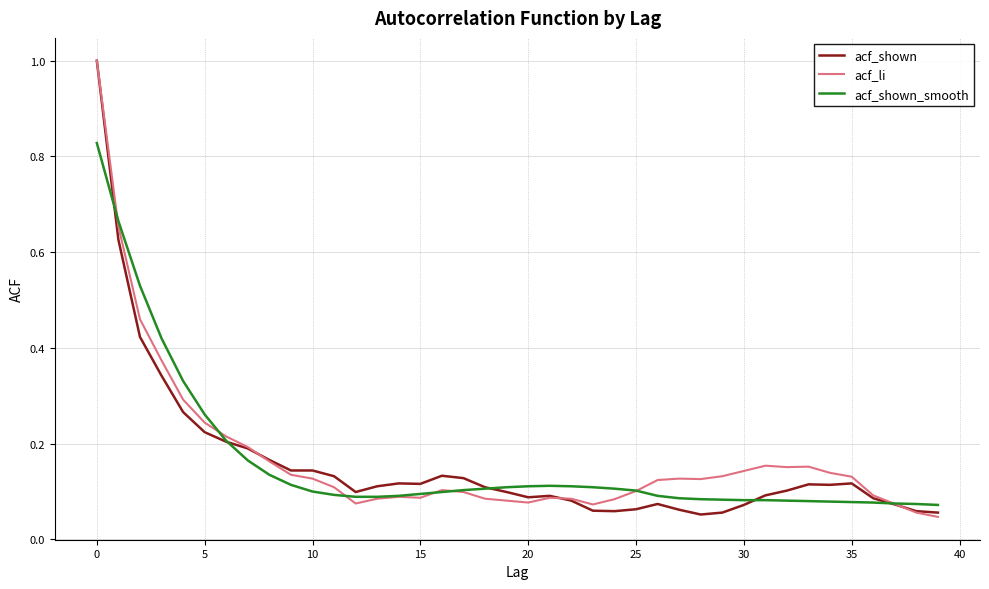

What is the greatest value displayed?

1.0